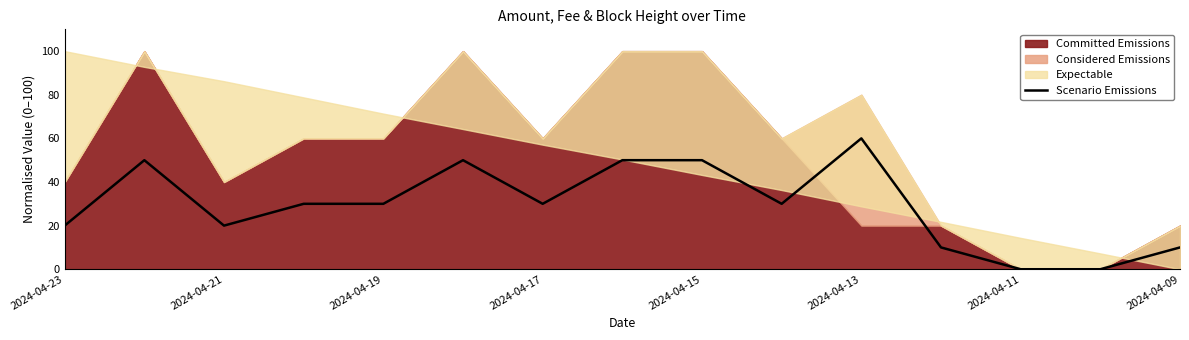

The value of Scenario Emissions at 2024-04-11 is 0. True or false?

True